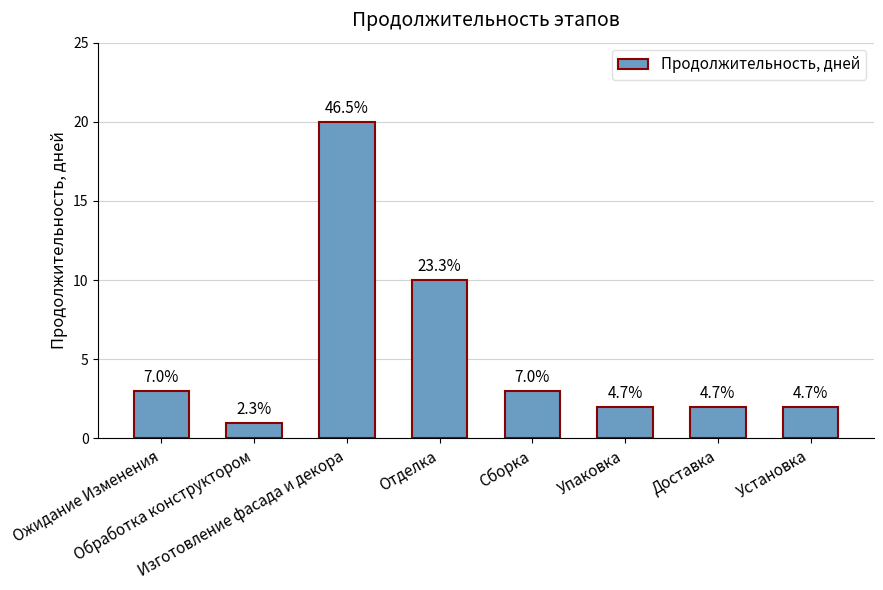

How many bars are there in total?

8